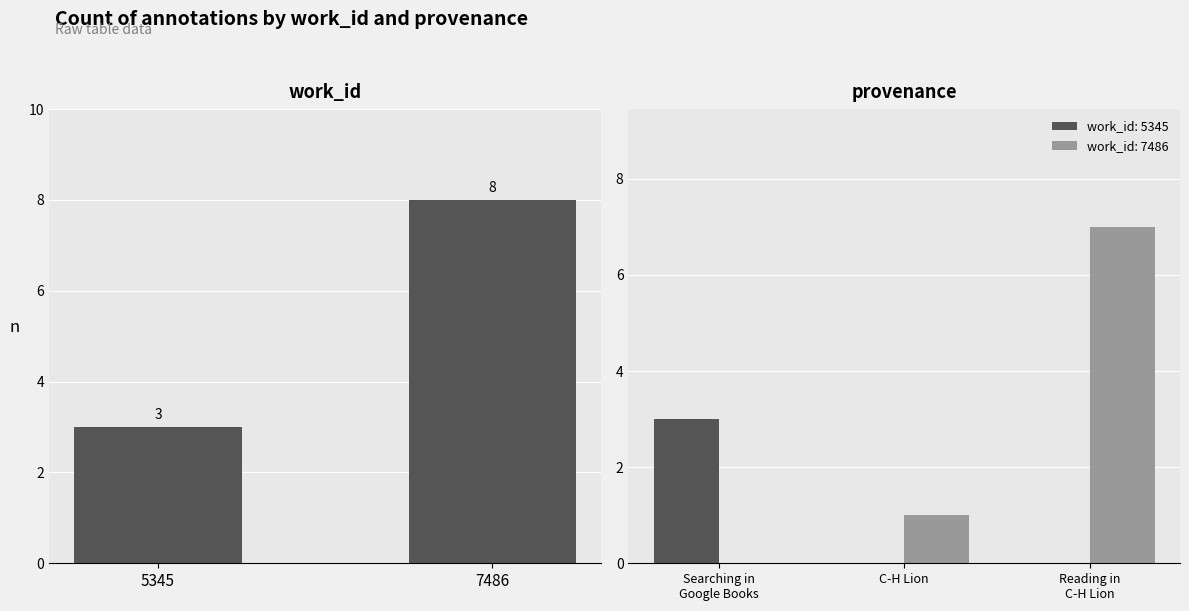

Does the chart contain stacked bars?

No